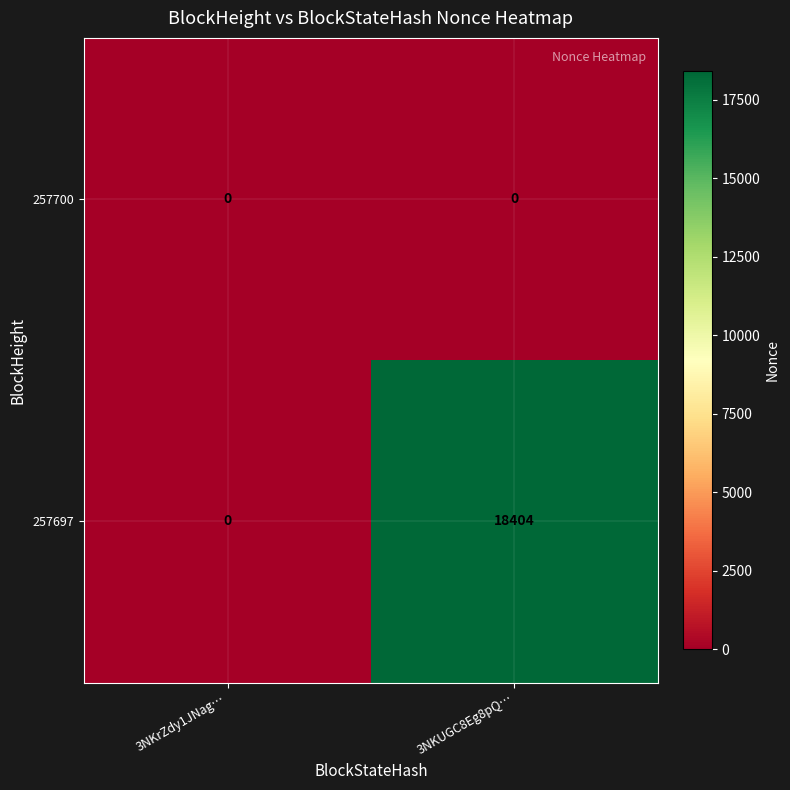

What is the approximate value of 257697 at 3NKUGC8Eg8pQ…?

18404